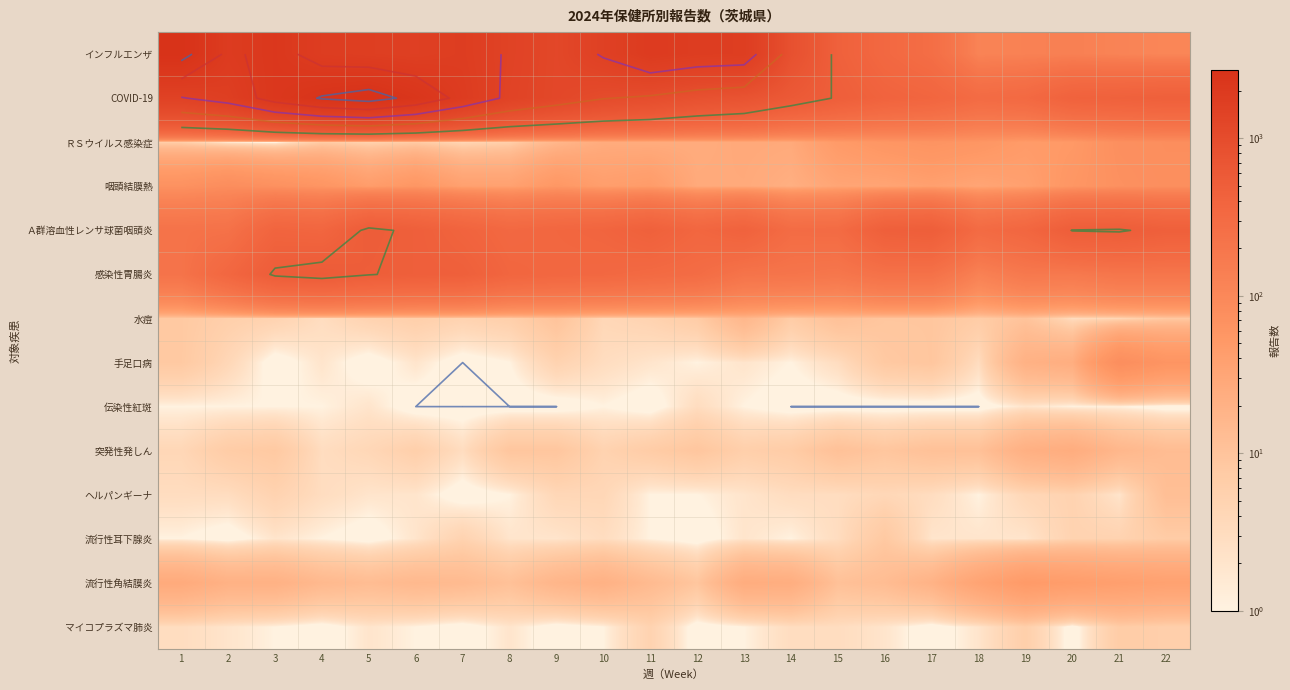

Is the value of インフルエンザ at 16 greater than the value of マイコプラズマ肺炎 at 10?

Yes